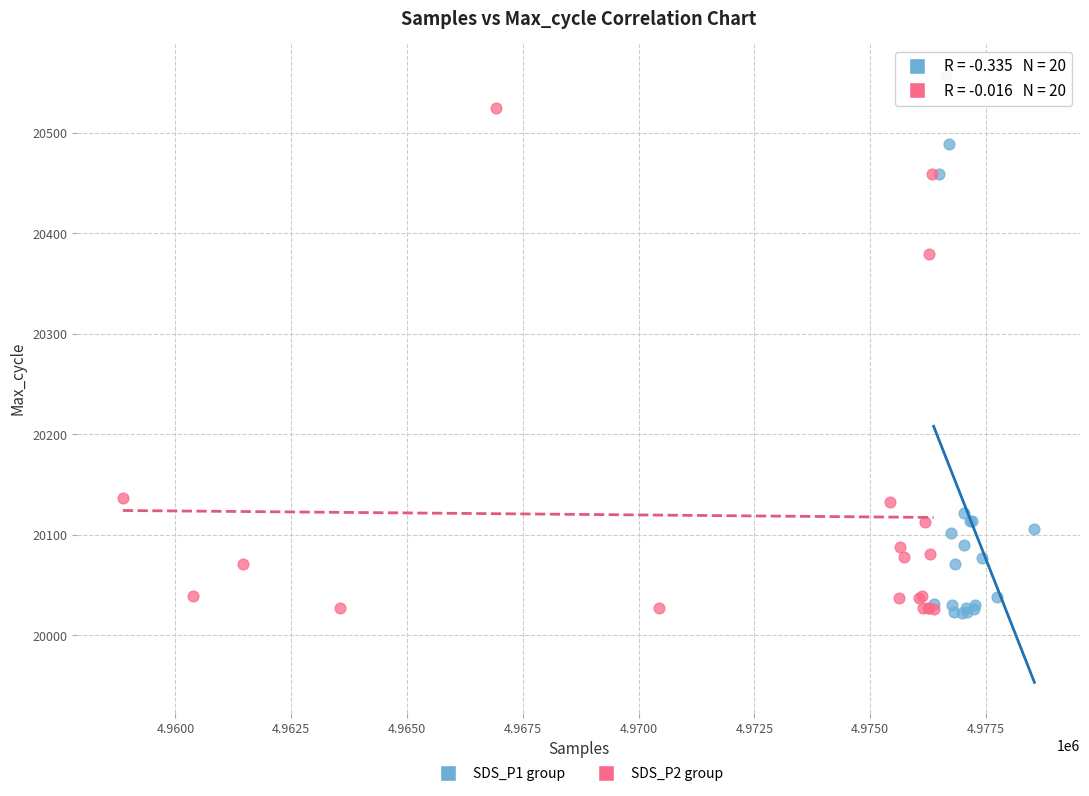

Which series has the widest spread of Y values?

SDS_P1 group